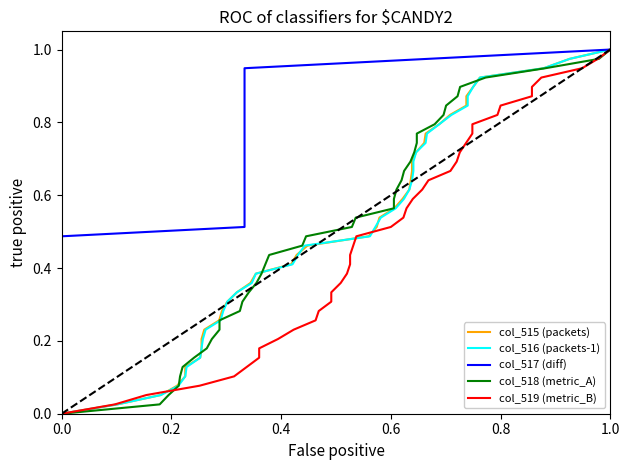

True or false: col_516 (packets-1) and col_517 (diff) intersect in this chart.

False